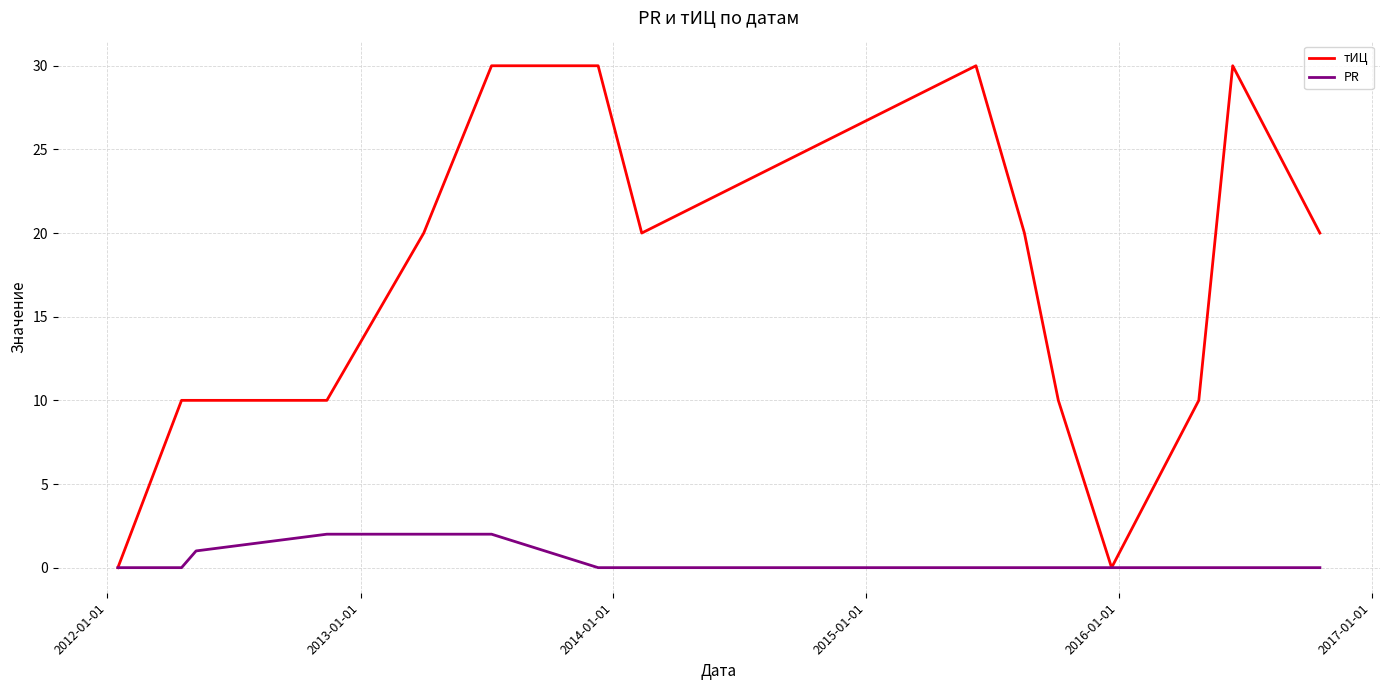

Which series has the largest range (max minus min)?

тИЦ